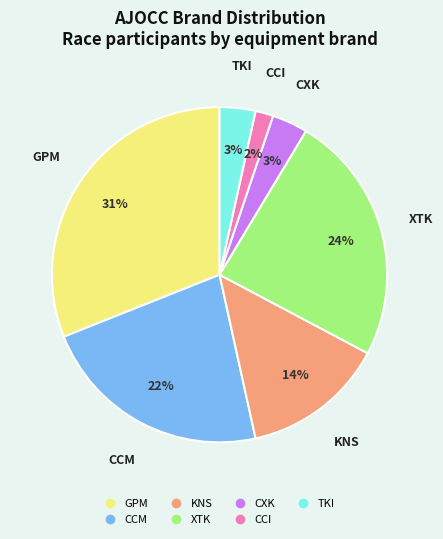

Which has a higher value, XTK or GPM?

GPM